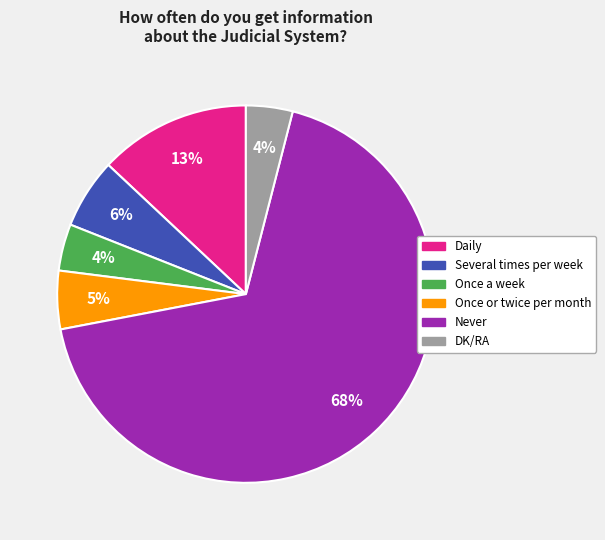

To the nearest percent, what percentage of the pie is Once a week?

4%